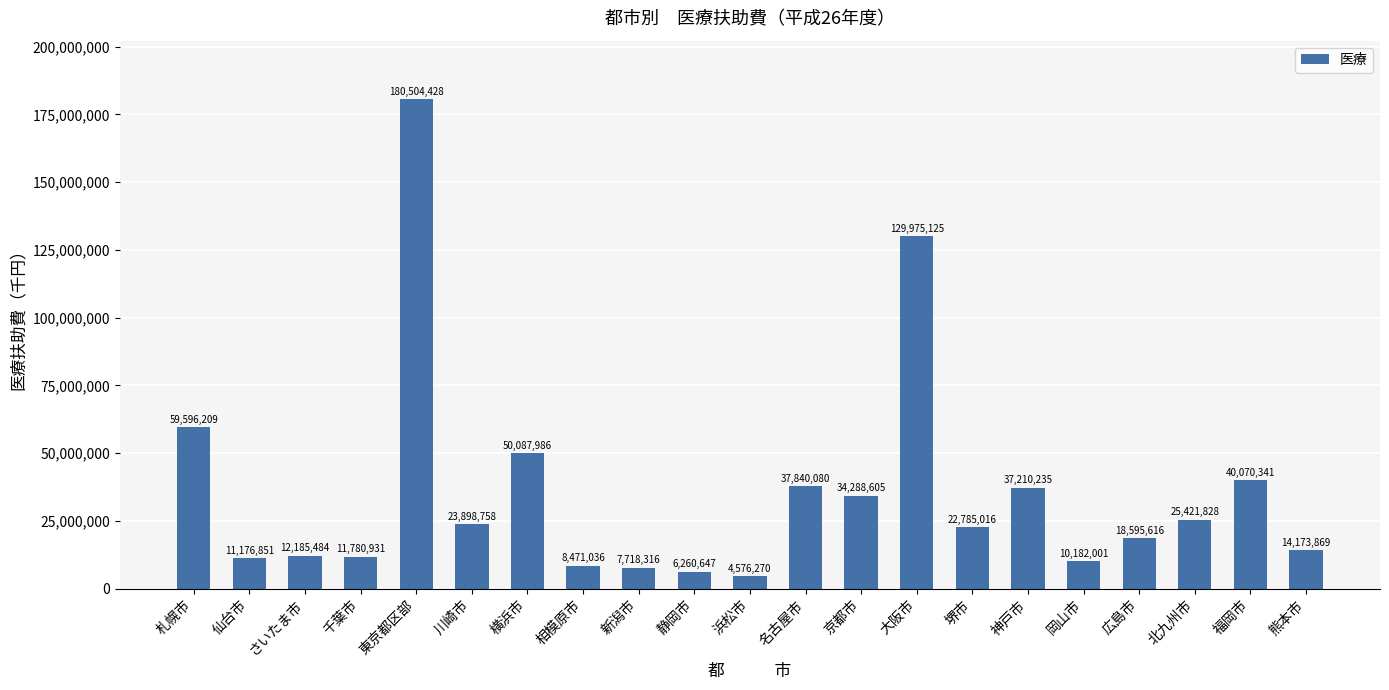

What is the smallest value displayed?

4576270